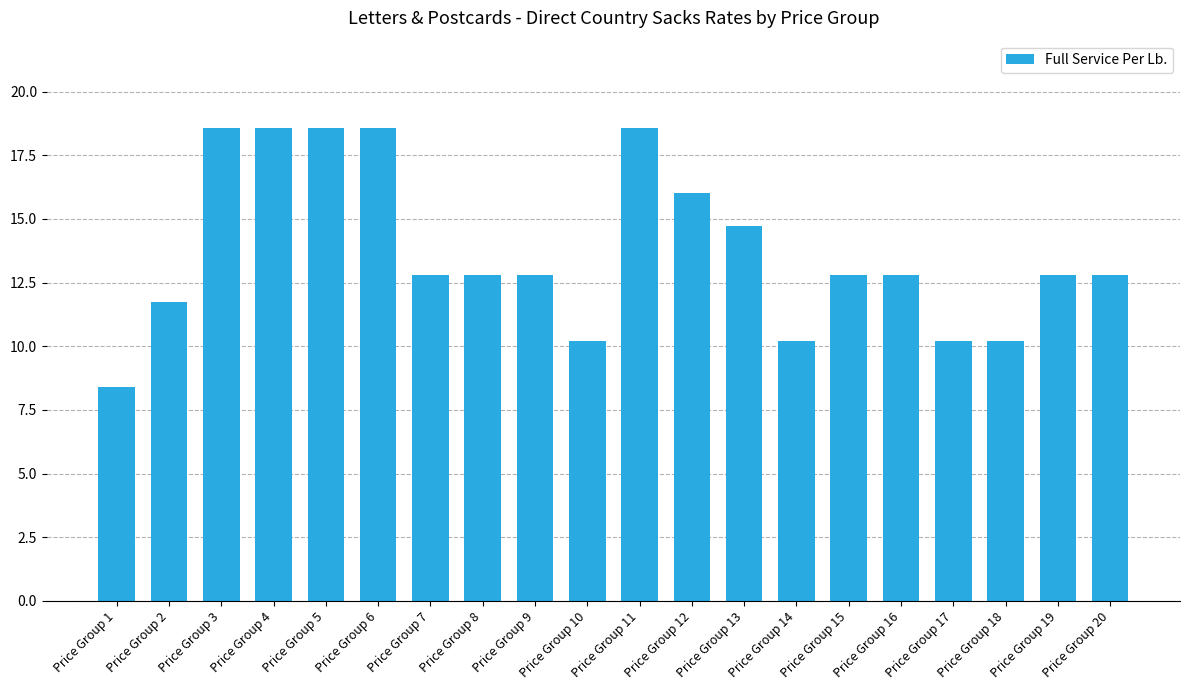

How many series are shown in this chart?

1